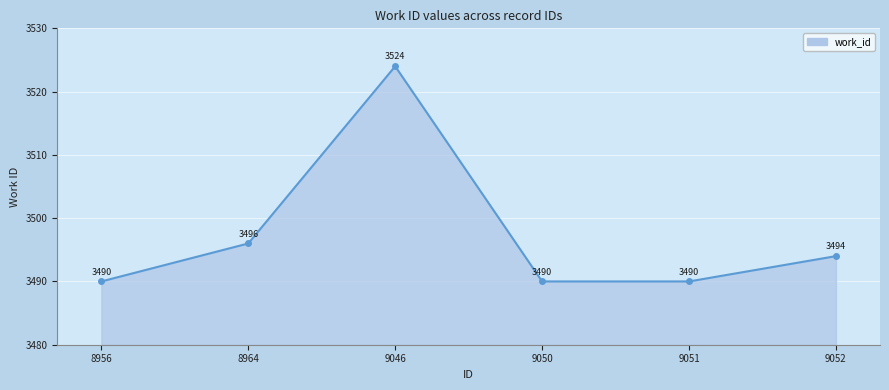

What is the sum of the values at 9051 and 9052?

6984